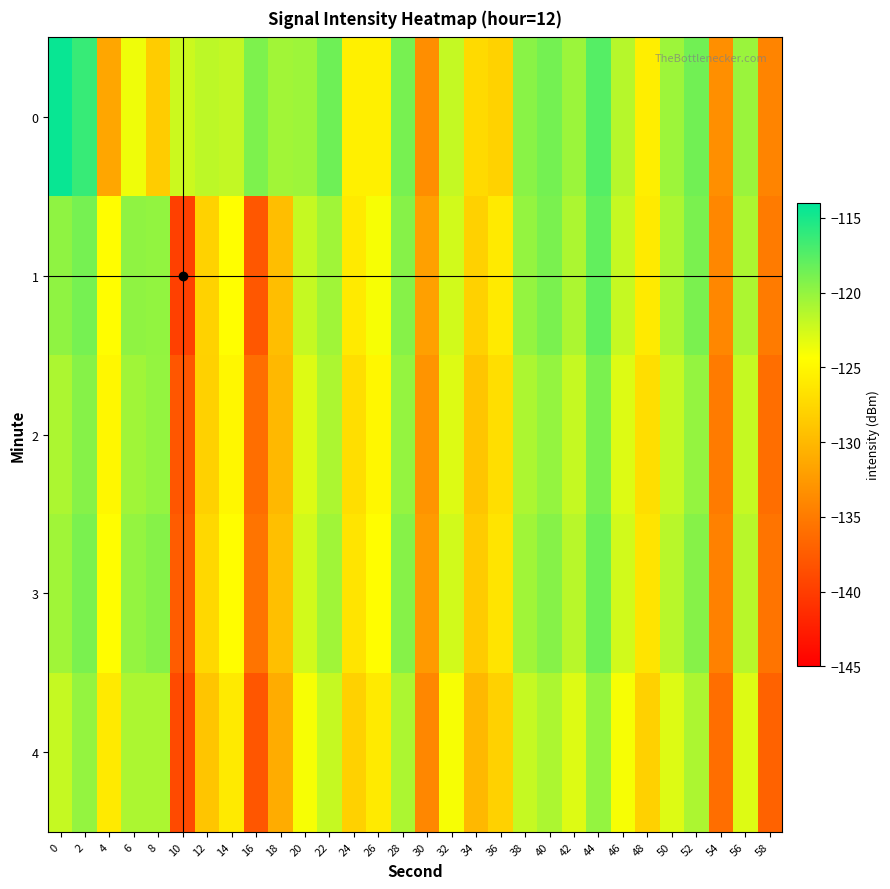

What is the total value across all series at 16?

-666.5